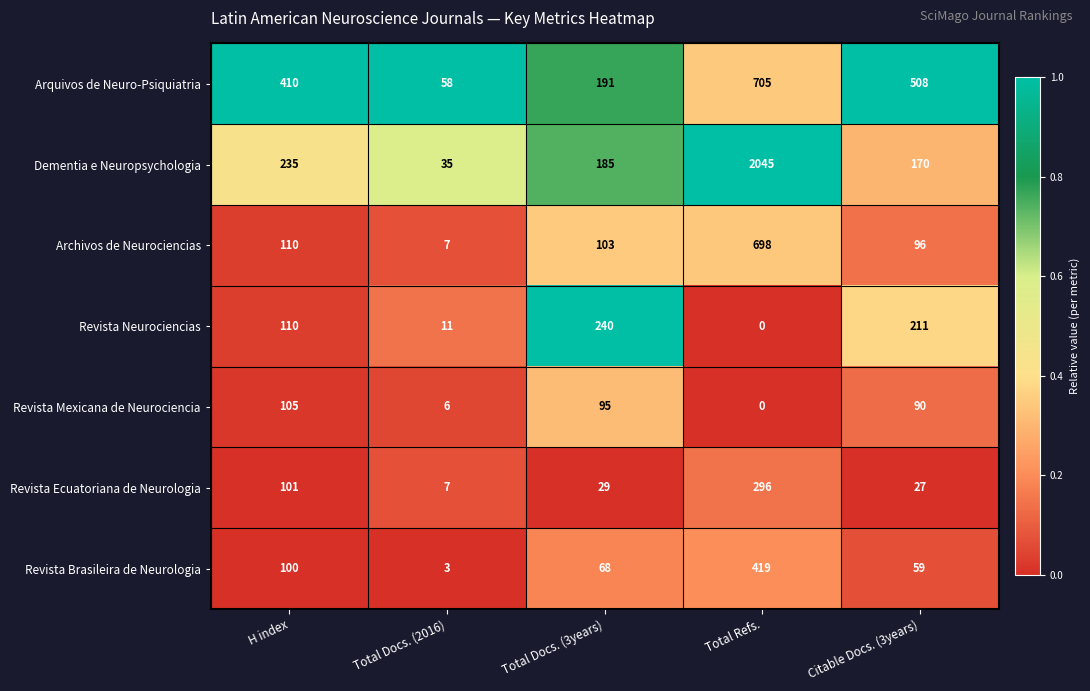

What is the difference between the Revista Mexicana de Neurociencia values at Total Docs. (3years) and Total Docs. (2016)?

89